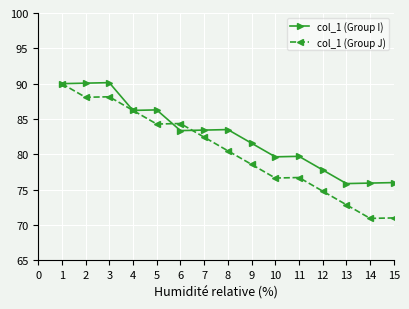

Which series changed the most between 2 and 12?

col_1 (Group J)